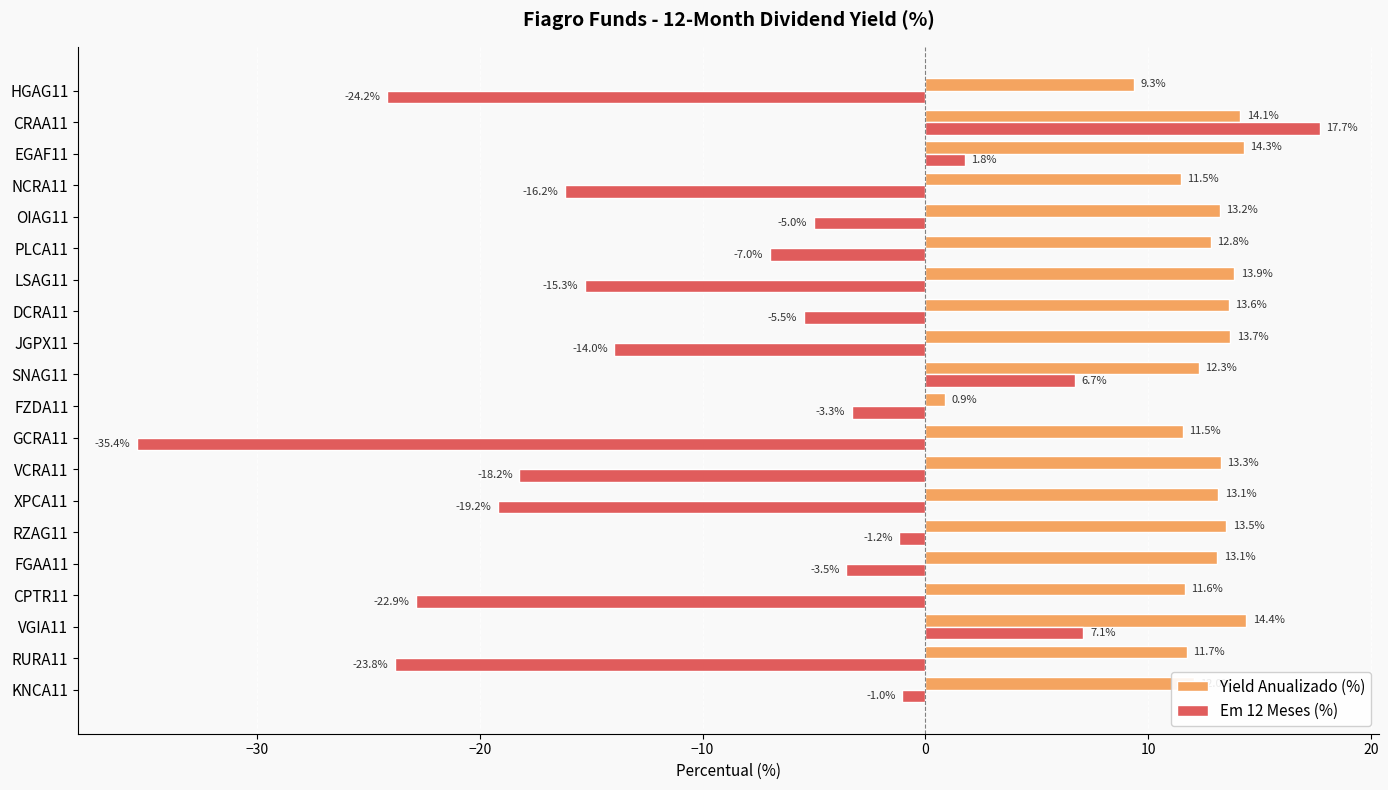

List the labels in order of Em 12 Meses (%) value, largest first.

CRAA11, VGIA11, SNAG11, EGAF11, KNCA11, RZAG11, FZDA11, FGAA11, OIAG11, DCRA11, PLCA11, JGPX11, LSAG11, NCRA11, VCRA11, XPCA11, CPTR11, RURA11, HGAG11, GCRA11